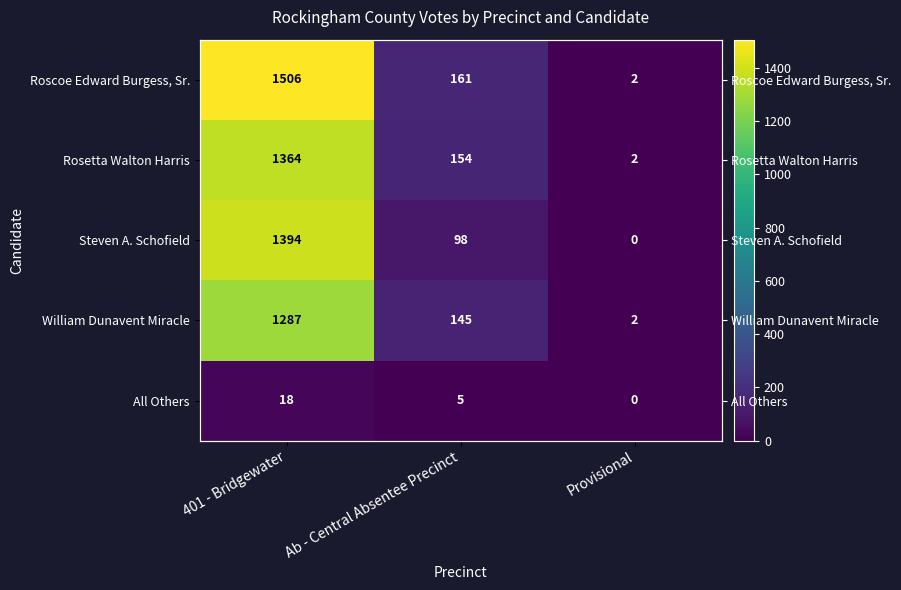

The Rosetta Walton Harris series shows 2 at Provisional. True or false?

True